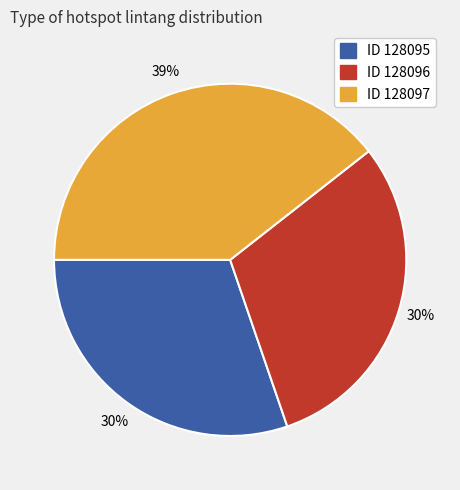

Combined, do ID 128095 and ID 128096 account for over 50%?

Yes